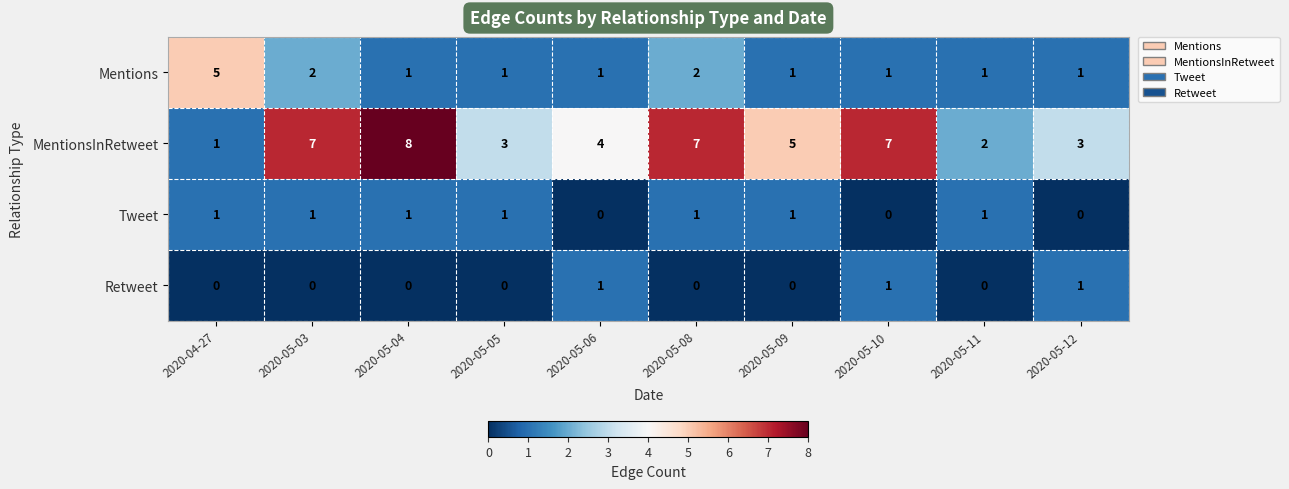

What is the difference between the maximum and minimum values in the MentionsInRetweet series?

7